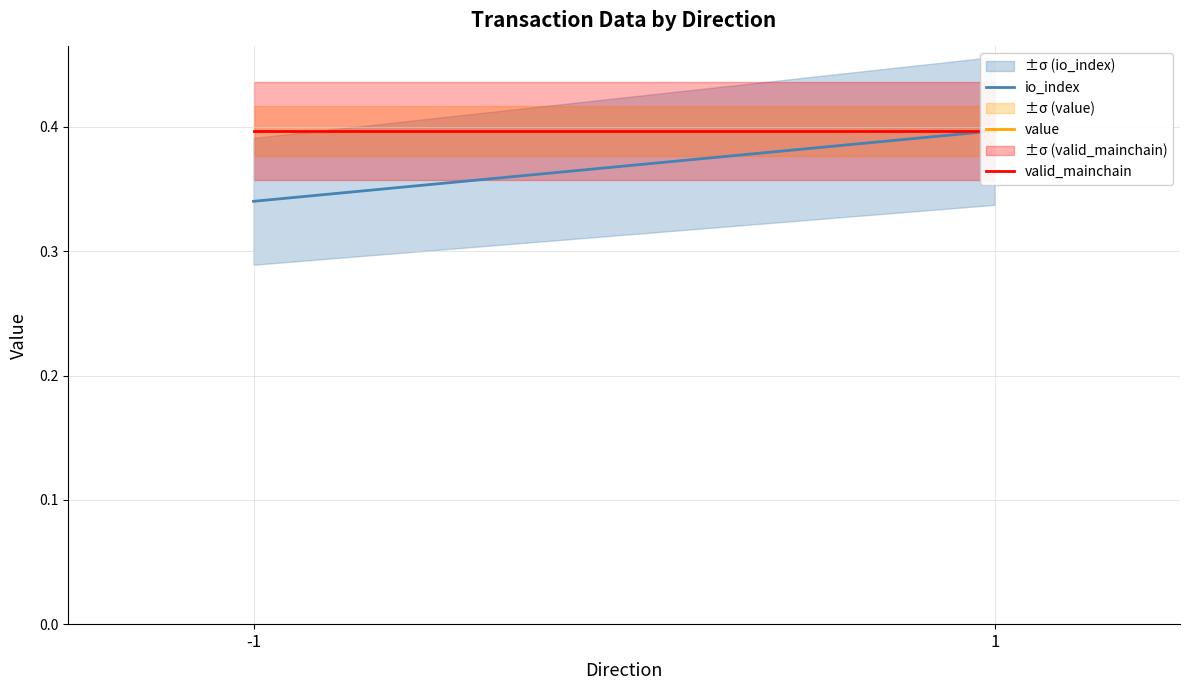

What is the greatest value displayed?

0.4